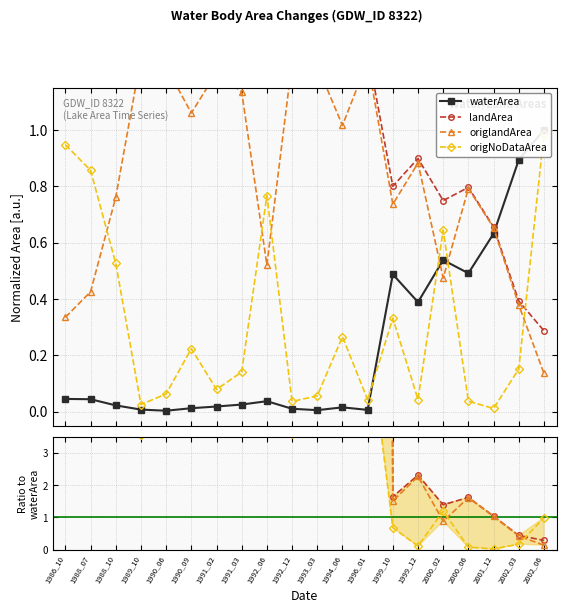

At which category is the sum across all series the highest?

1990_06